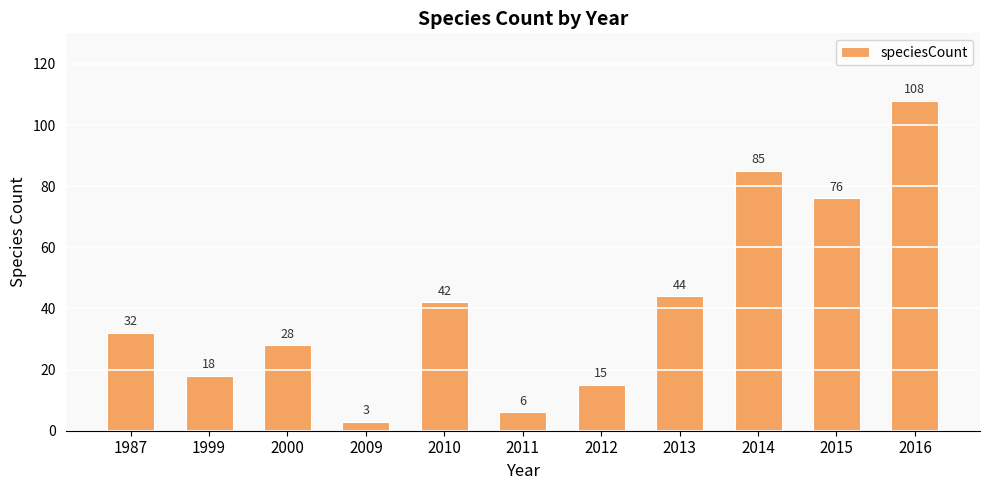

What is the value of the 2nd bar from the left?

18